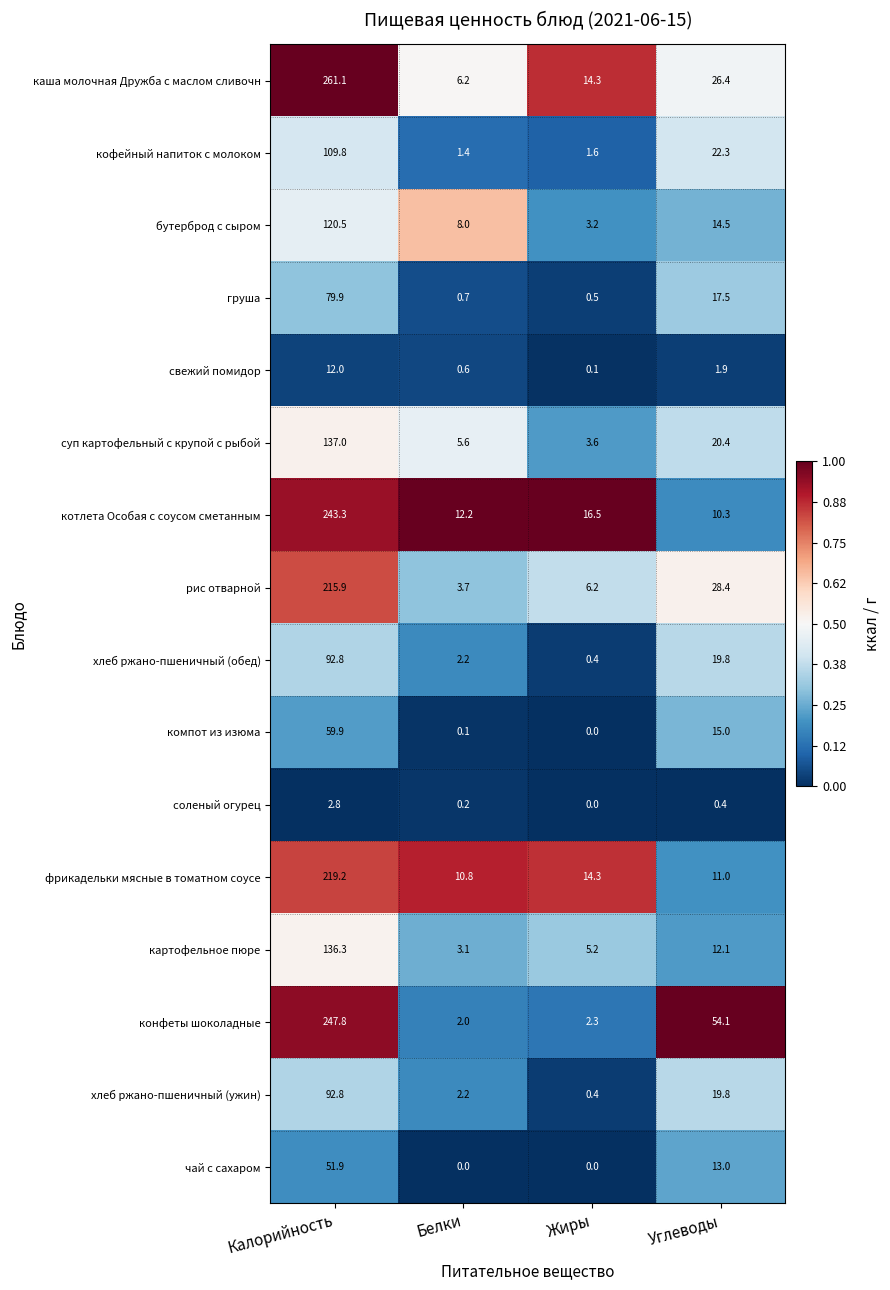

Which series changed the most between Белки and Жиры?

каша молочная Дружба с маслом сливочн